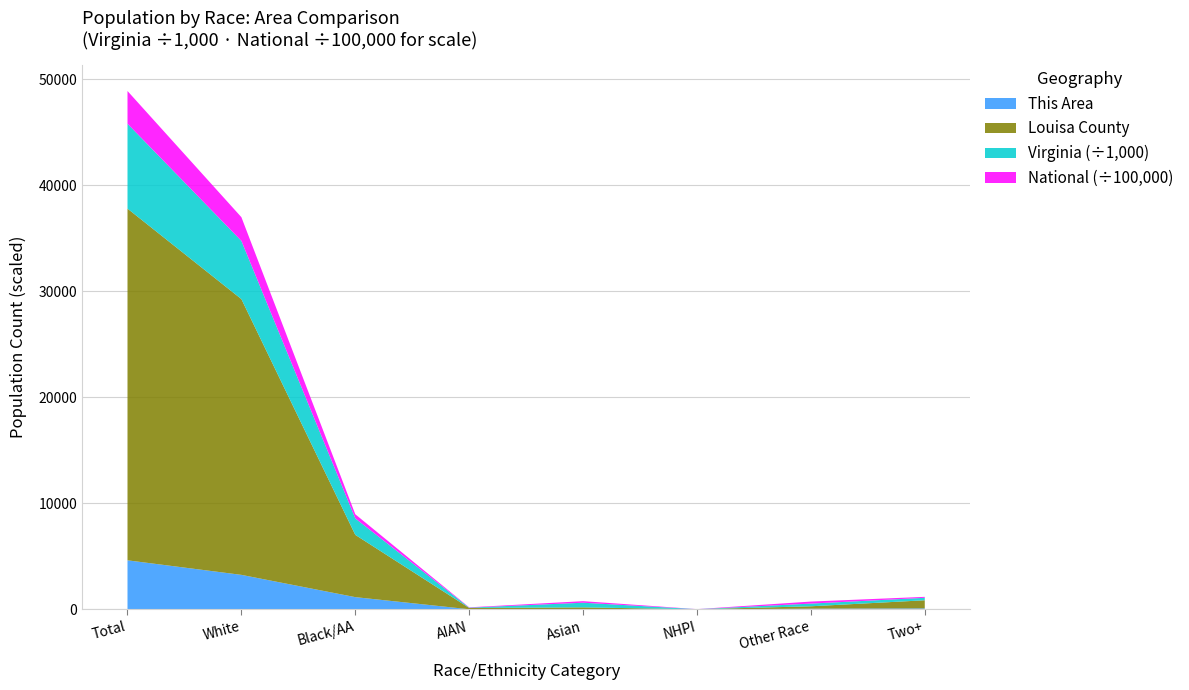

At which label does This Area reach its peak?

Total